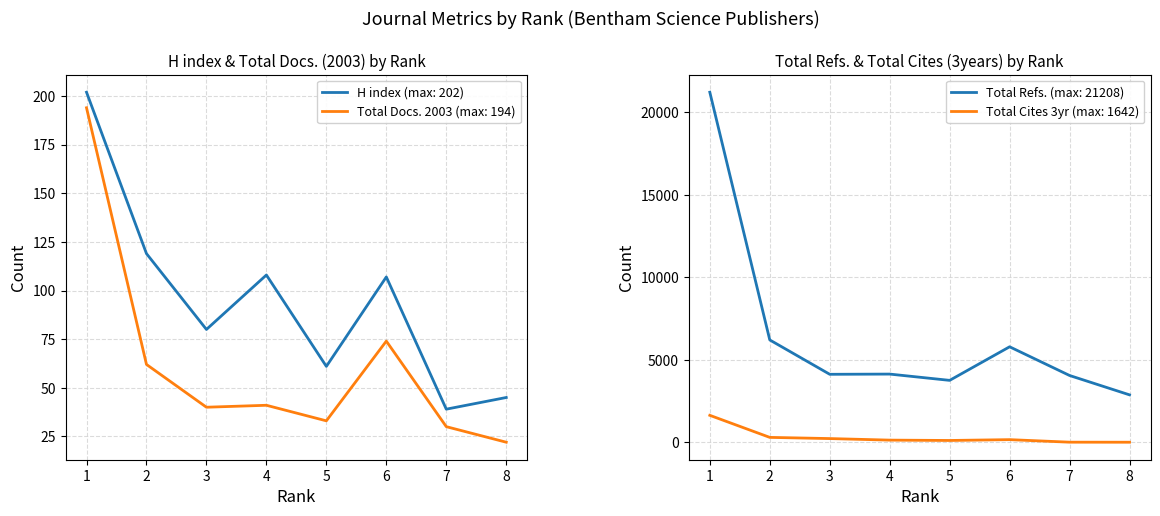

After their last crossing, which series has the higher values: Total Docs. (2003) or Total Cites (3years)?

Total Docs. (2003)